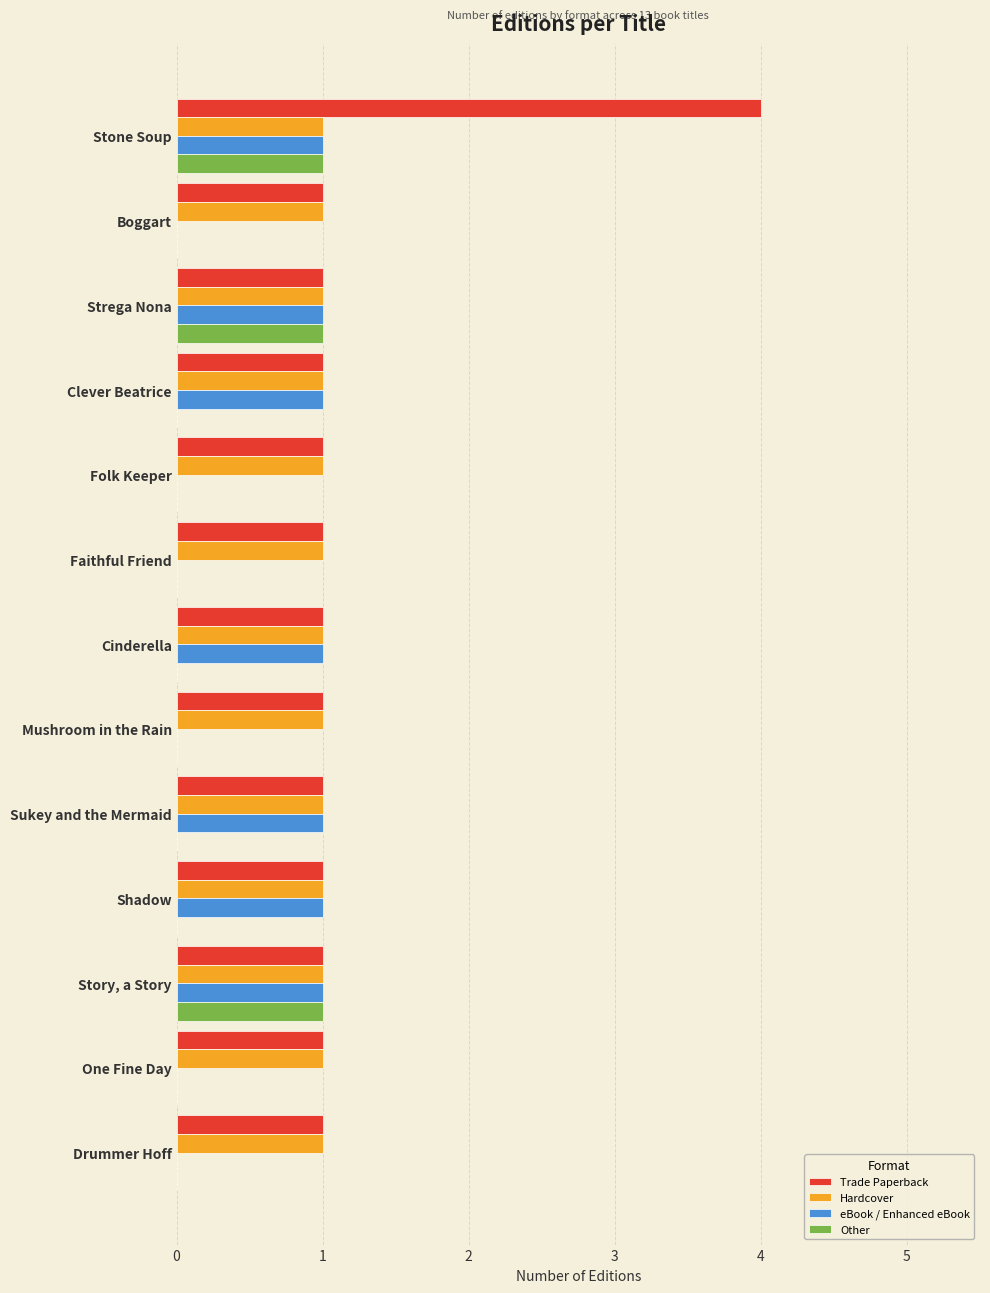

The value of Other at Strega Nona is 1. True or false?

True